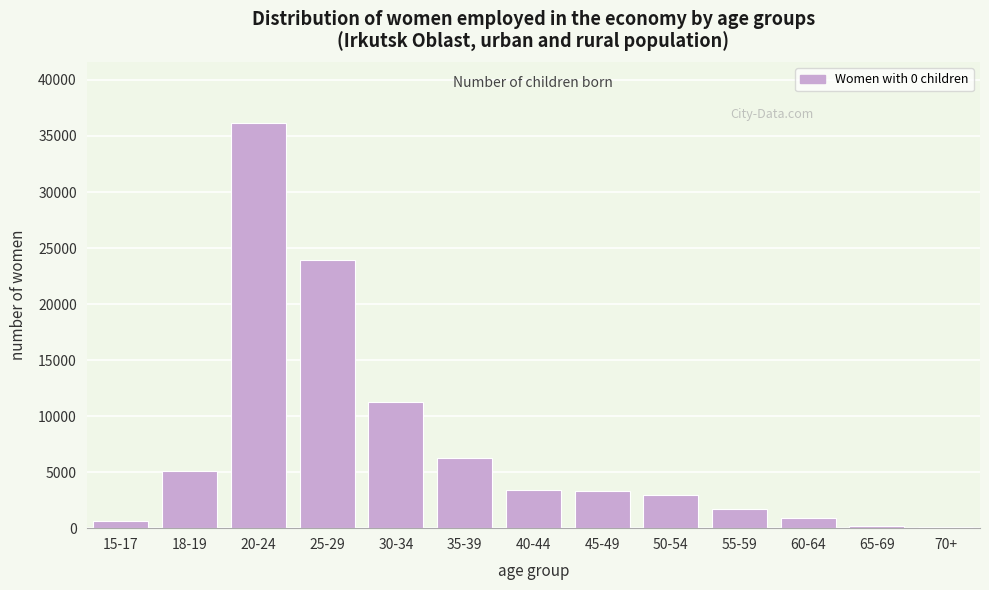

The value at 18-19 is 5127. True or false?

True